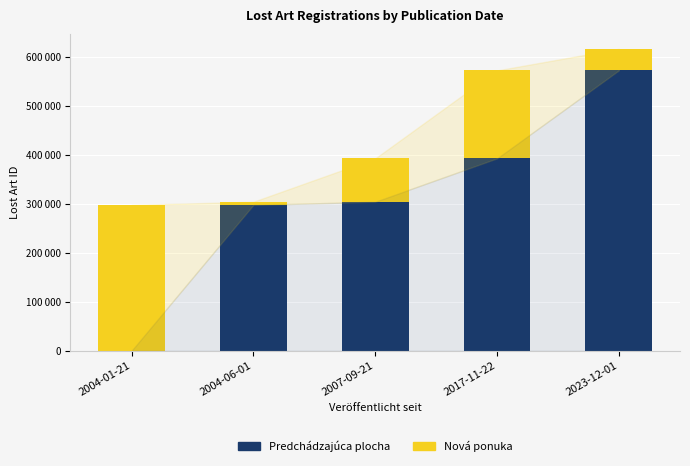

What are all the series names shown in the legend?

Predchádzajúca plocha, Nová ponuka